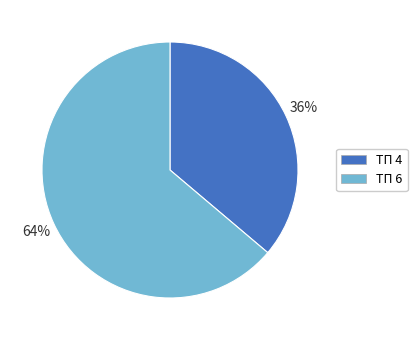

To the nearest percent, what percentage of the pie is ТП 4?

36%